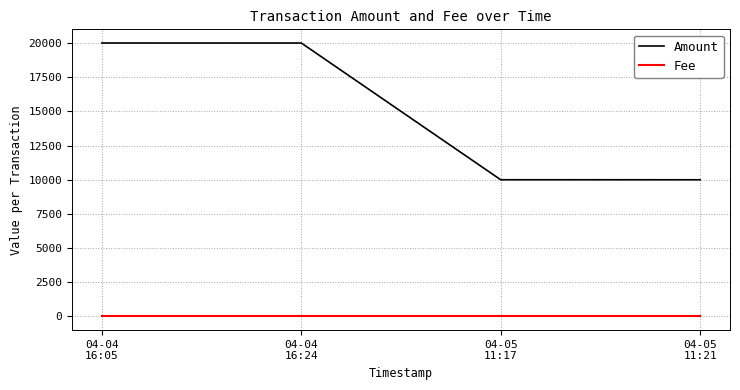

True or false: Amount and Fee intersect in this chart.

False